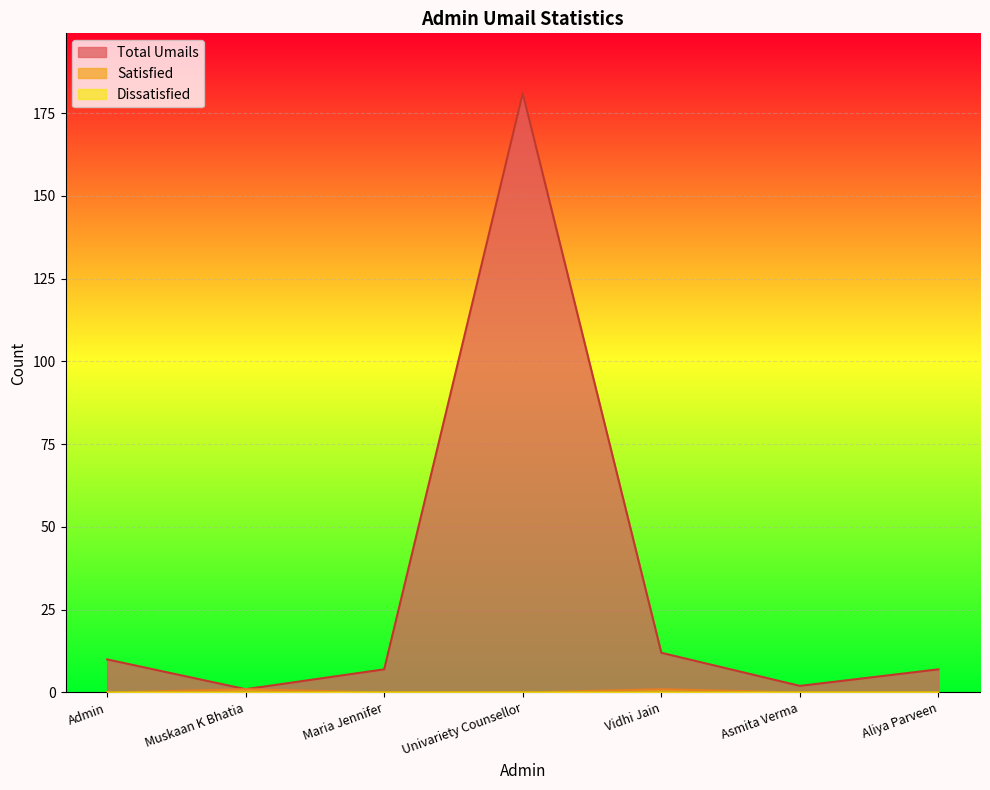

The Total Umails series shows 2 at Admin. True or false?

False